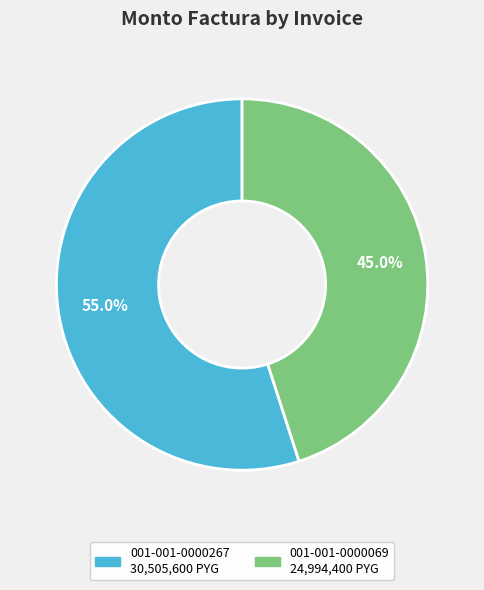

How many segments does this pie chart have?

2